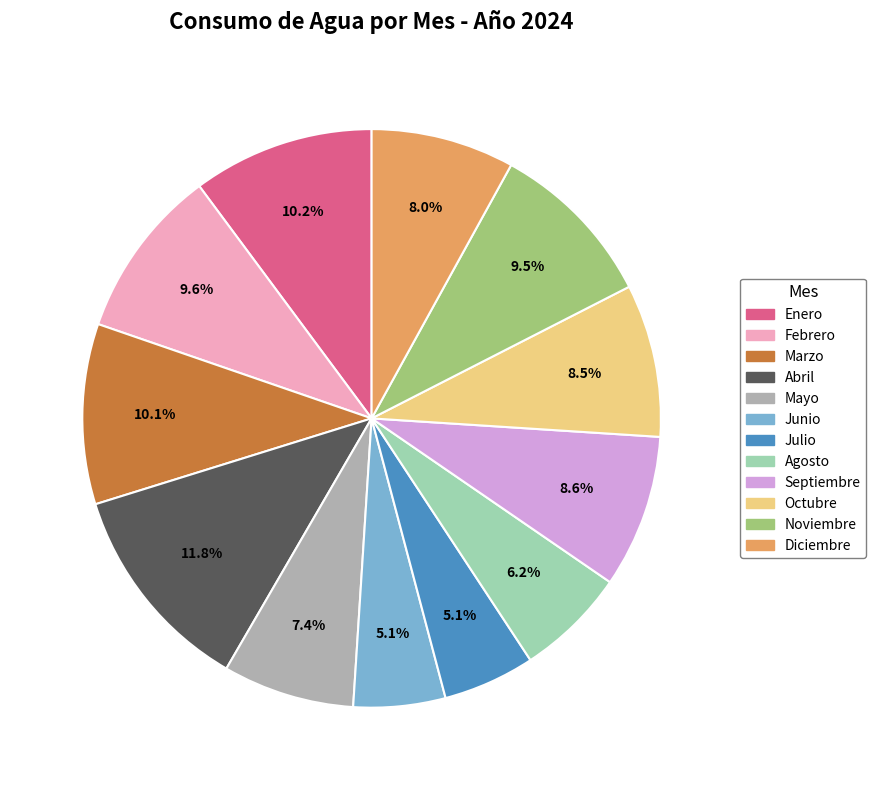

To the nearest percent, what percentage of the pie is Enero?

10%